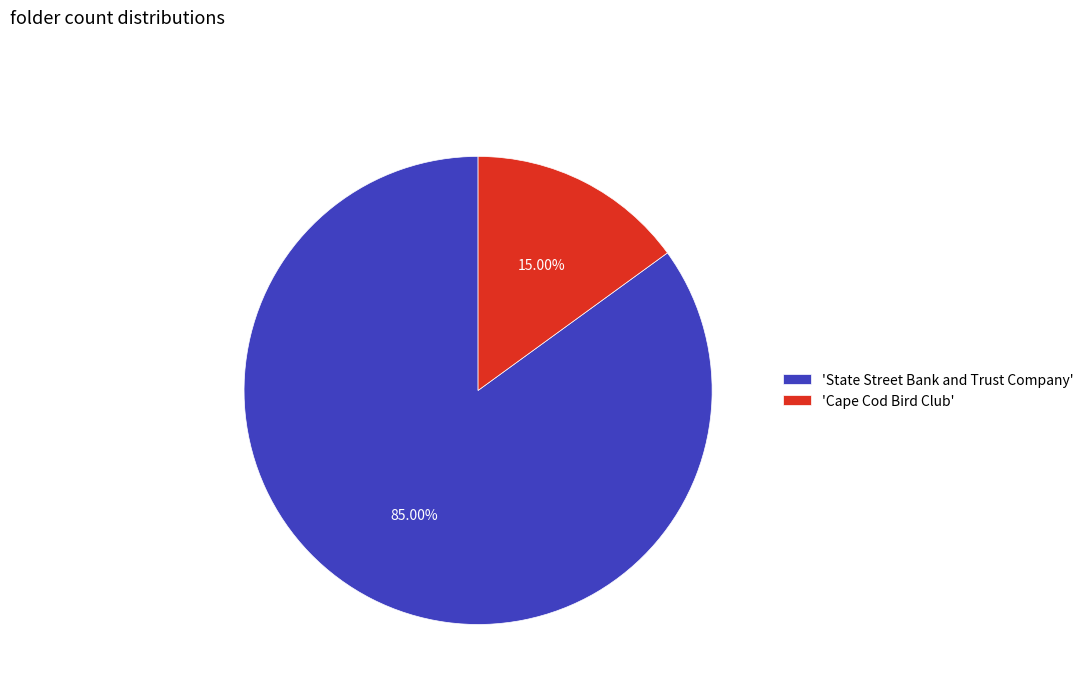

Does 'Cape Cod Bird Club' represent more than half of the total?

No